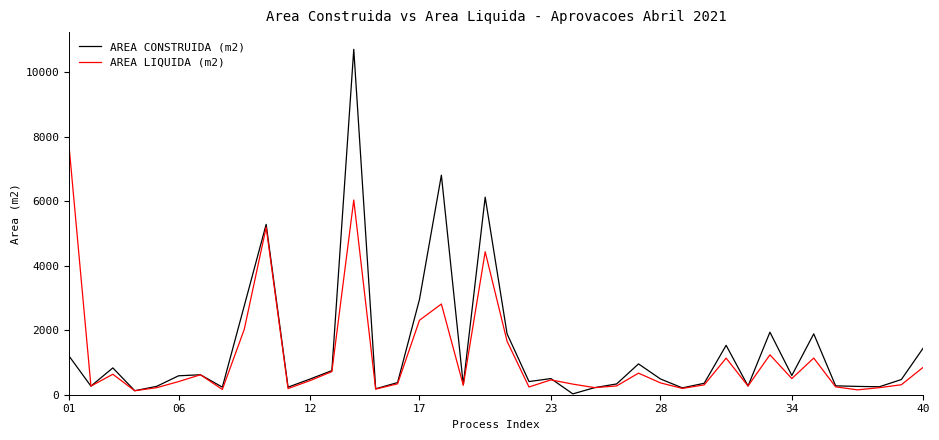

What are all the series names shown in the legend?

AREA CONSTRUIDA (m2), AREA LIQUIDA (m2)